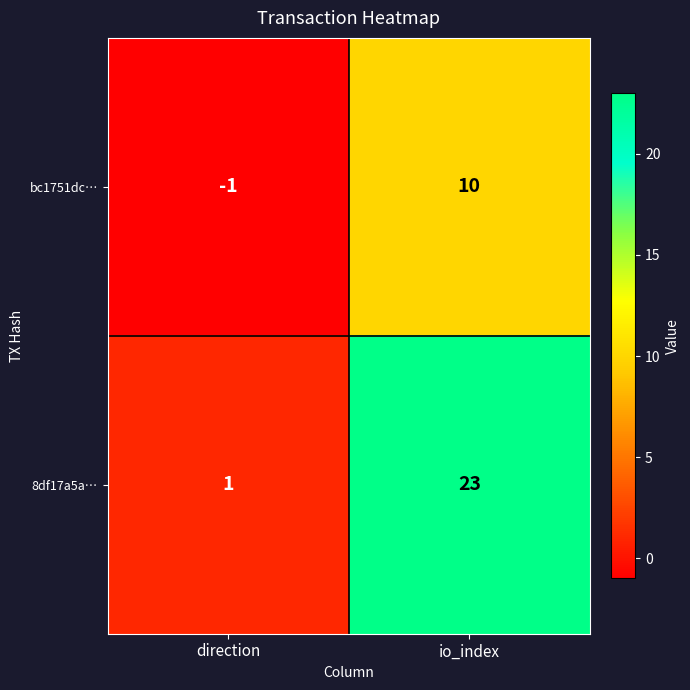

Is the value of bc1751dc… at direction greater than the value of 8df17a5a… at io_index?

No